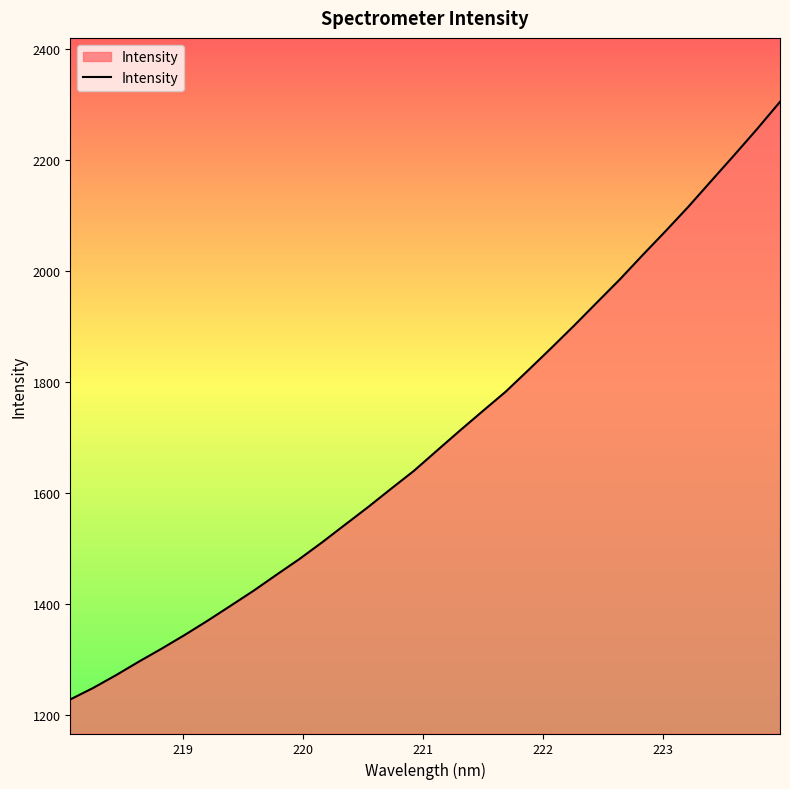

What is the average value?

1696.9